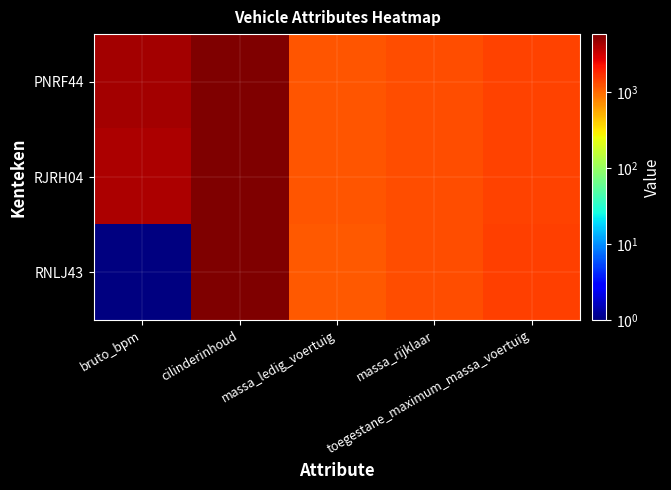

Between cilinderinhoud and toegestane_maximum_massa_voertuig, which is larger?

cilinderinhoud